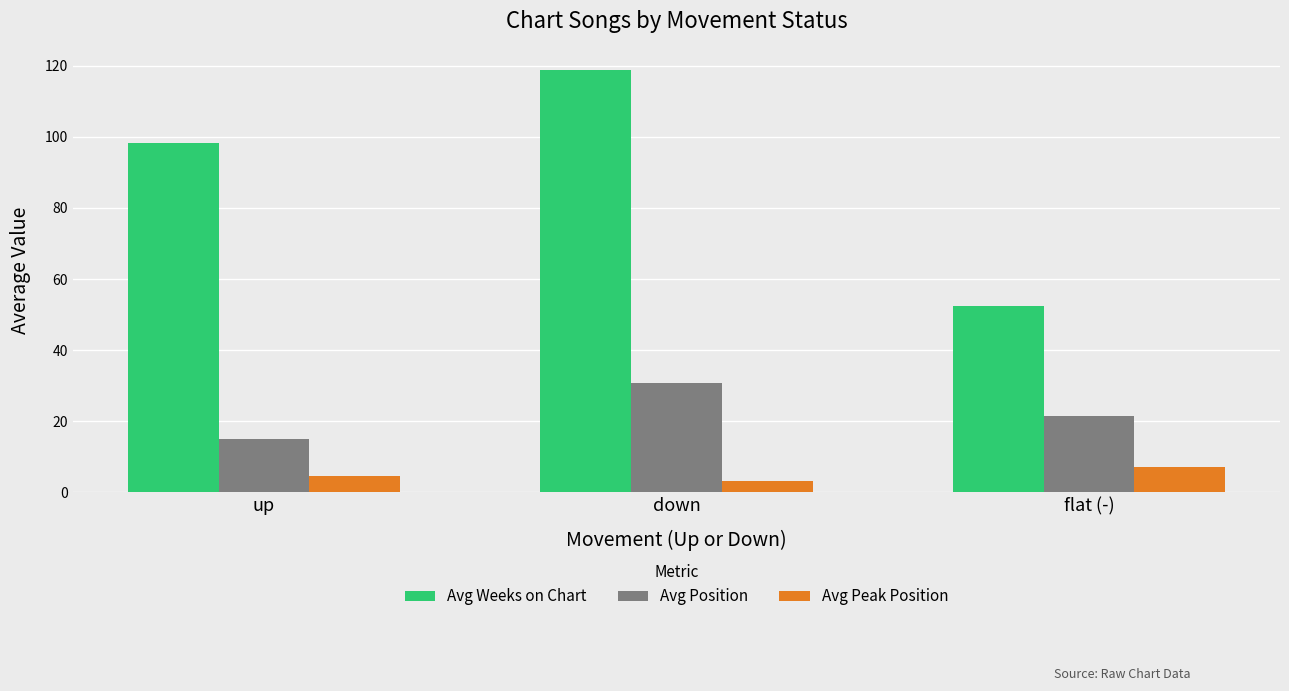

What is the total value across all series at flat (-)?

81.0